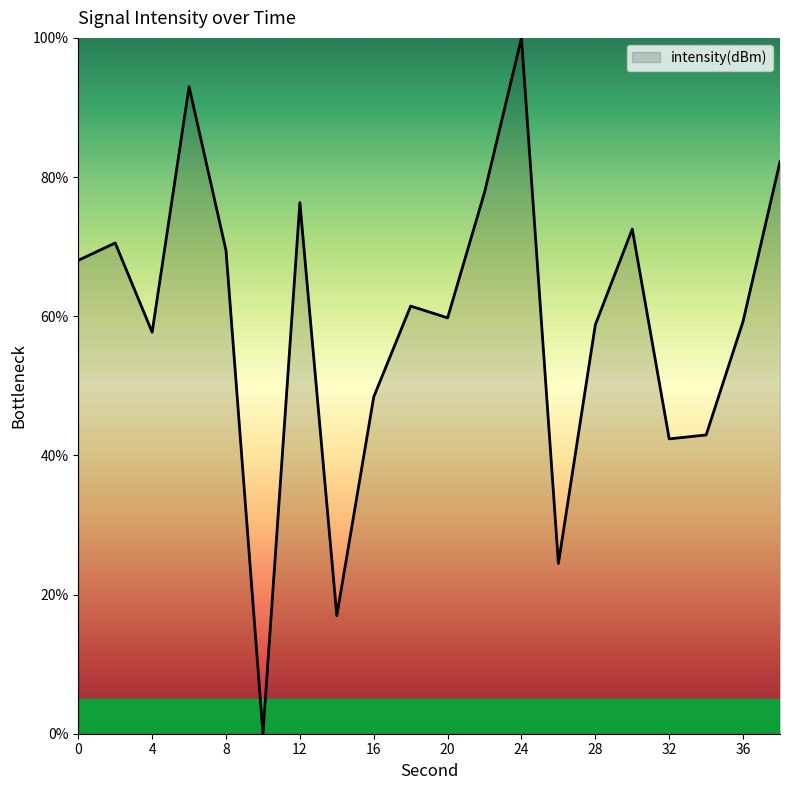

What is the maximum value shown in the chart?

100.0